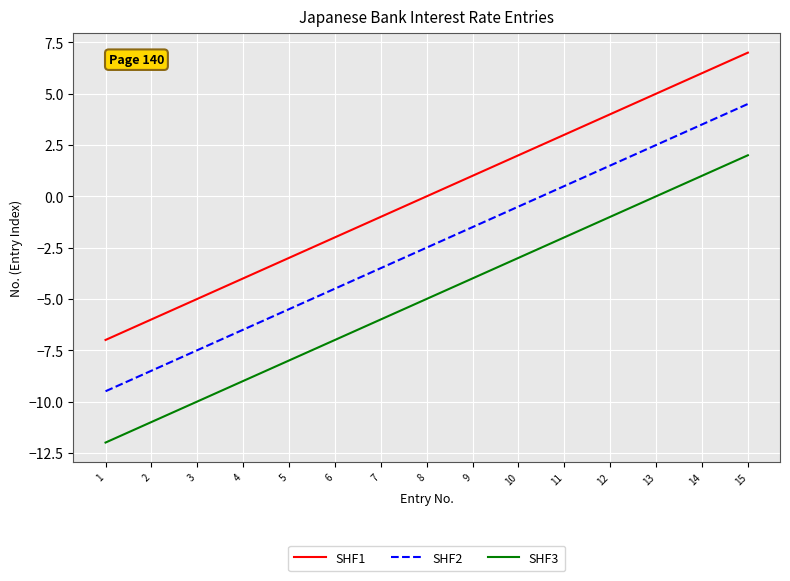

How many lines are shown in the chart?

3